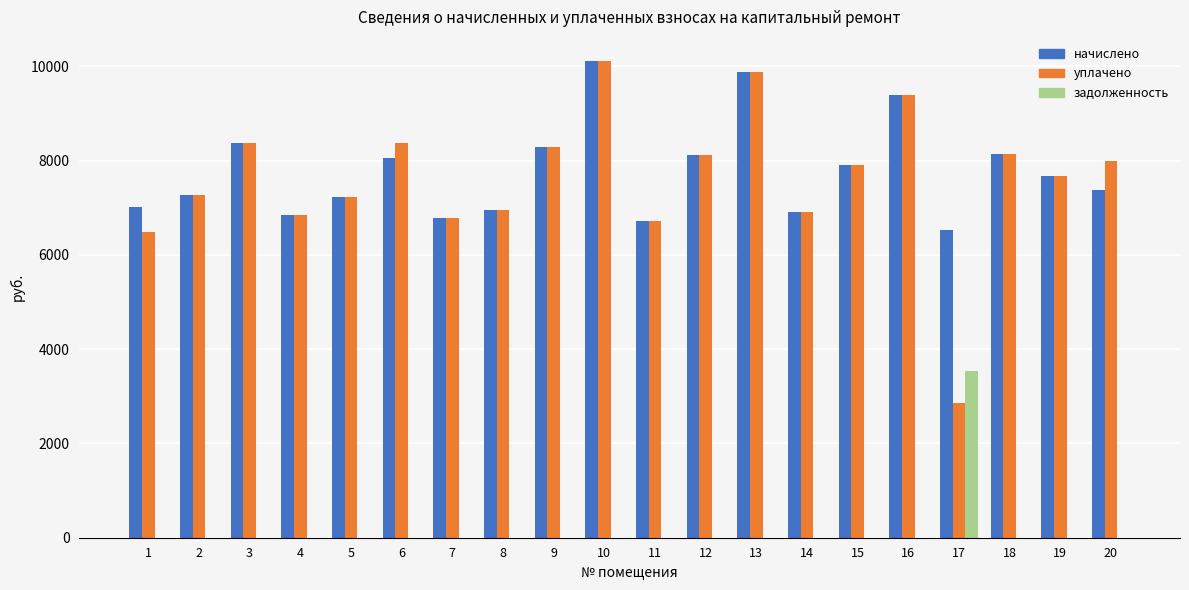

At which category does the chart reach its peak across all series?

10